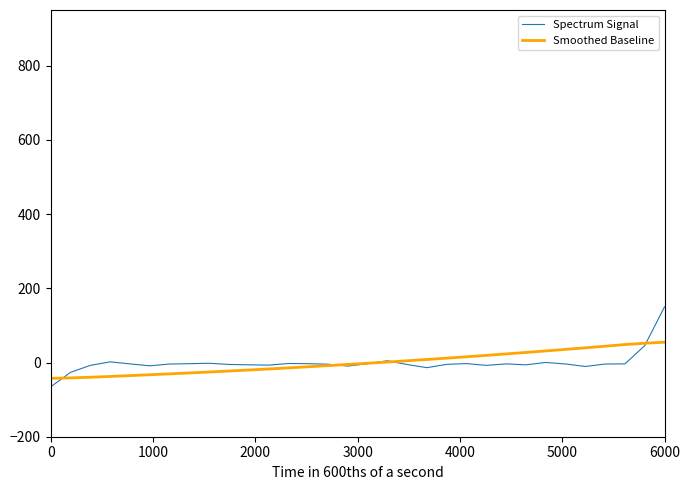

Rank the series by their maximum value, from lowest to highest.

Smoothed Baseline, Spectrum Signal